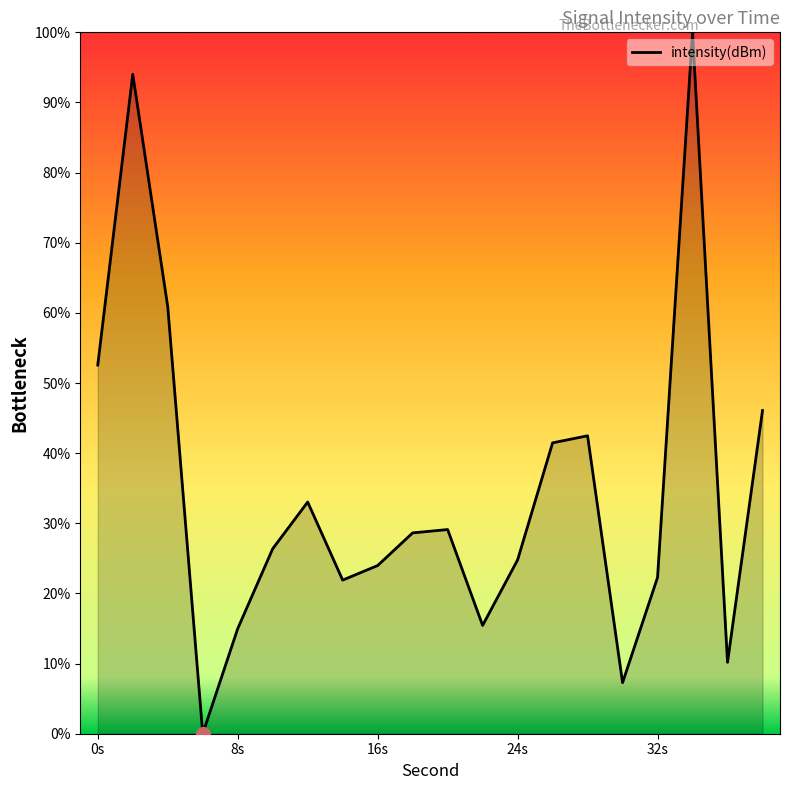

What is the greatest value displayed?

100.0